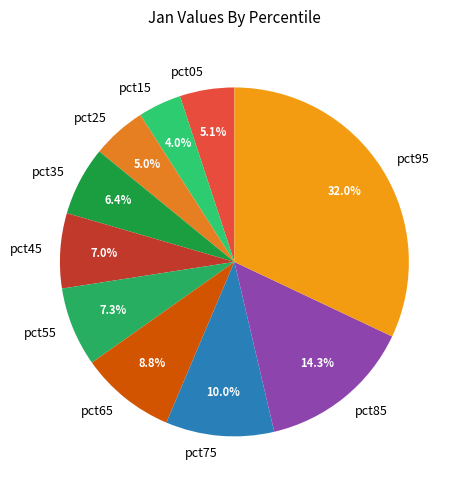

Which category has the smallest portion of the pie?

pct15